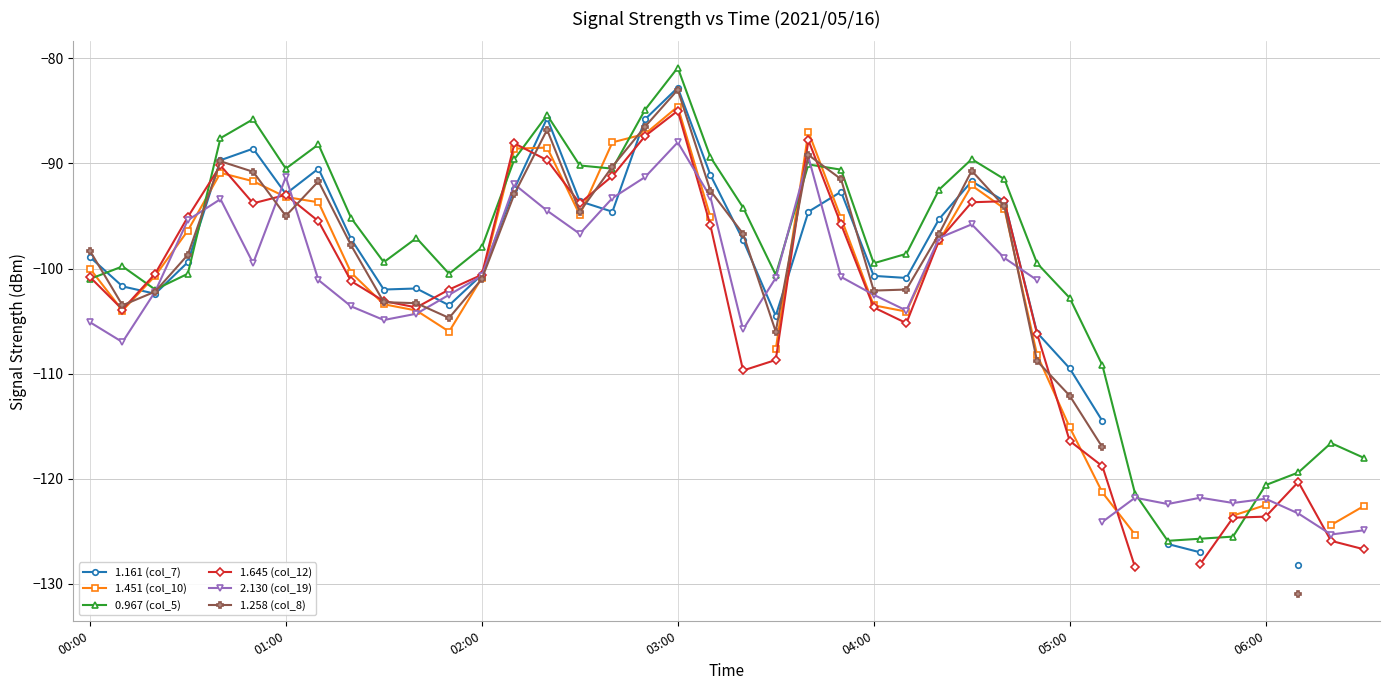

What is the lowest value of the 0.967 (col_5) series?

-125.9